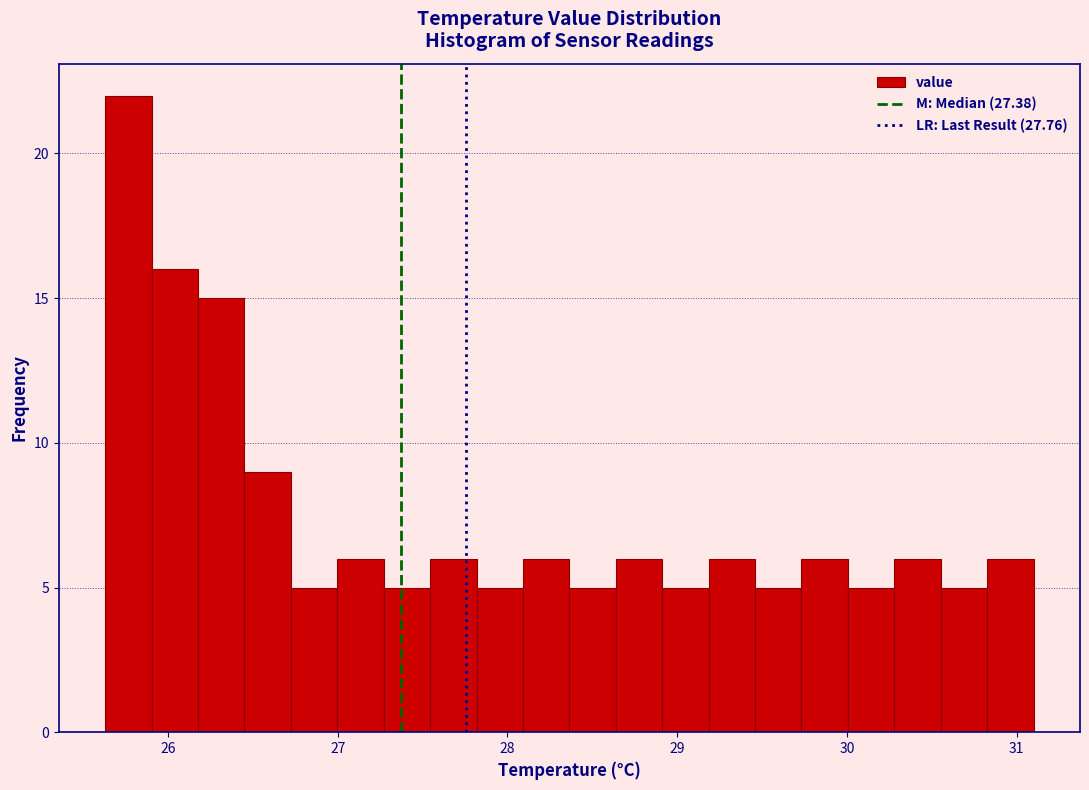

Read against the x-axis, roughly where is the centre of the tallest bar?

25.8